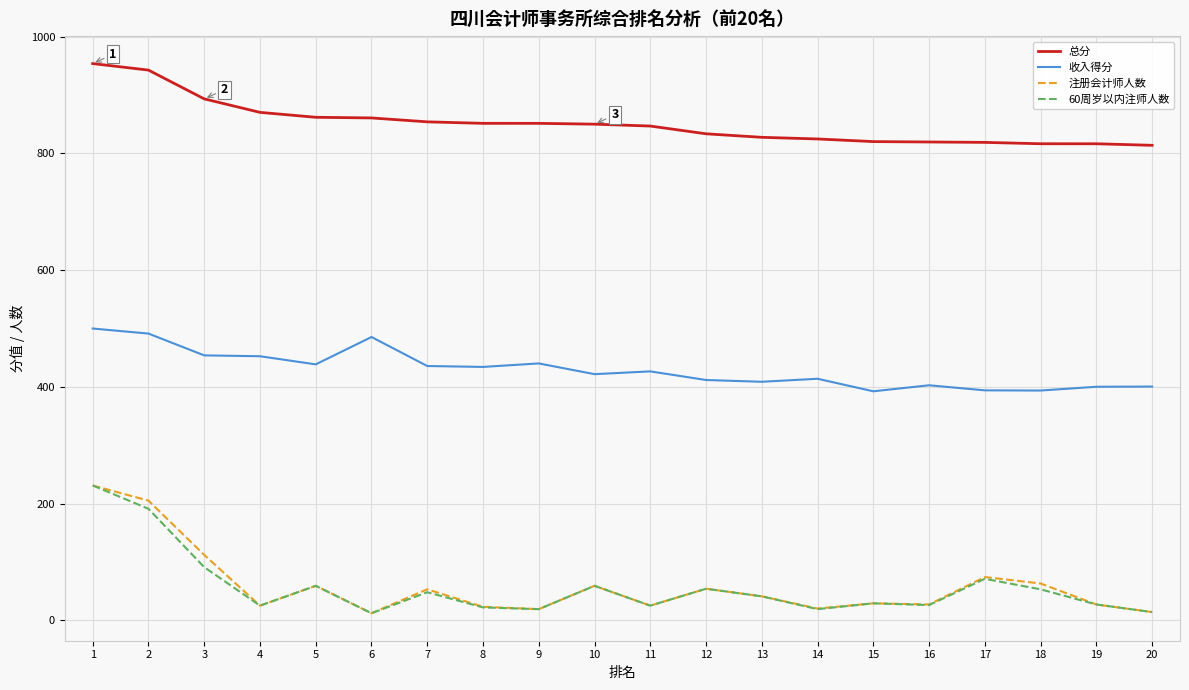

What is the total value across all series at 7?

1391.0